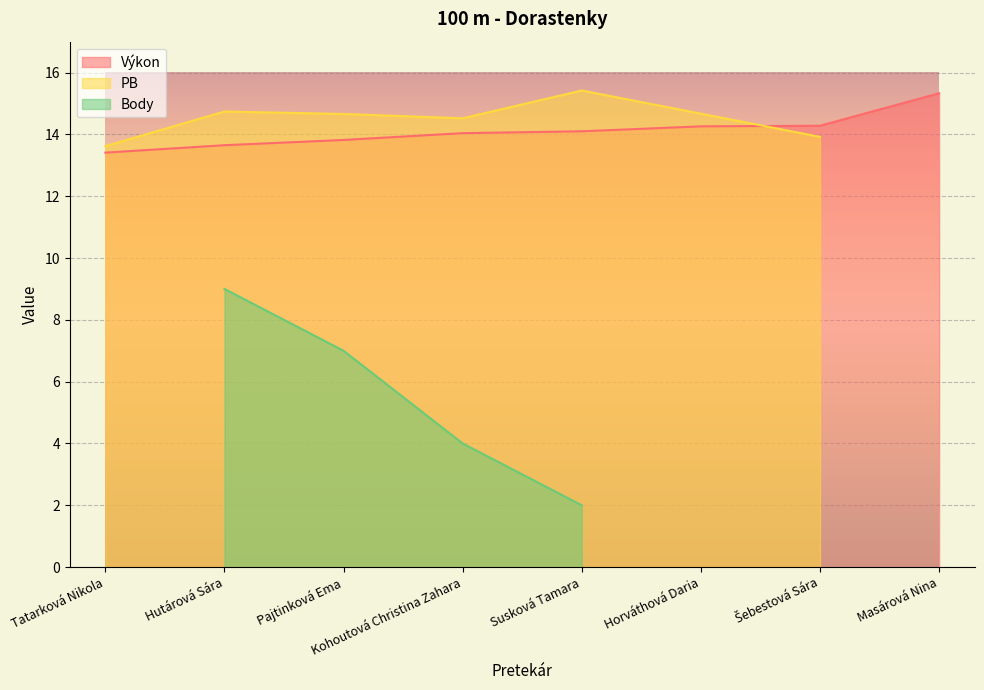

Is it true that Výkon equals 5.9 at Horváthová Daria?

False